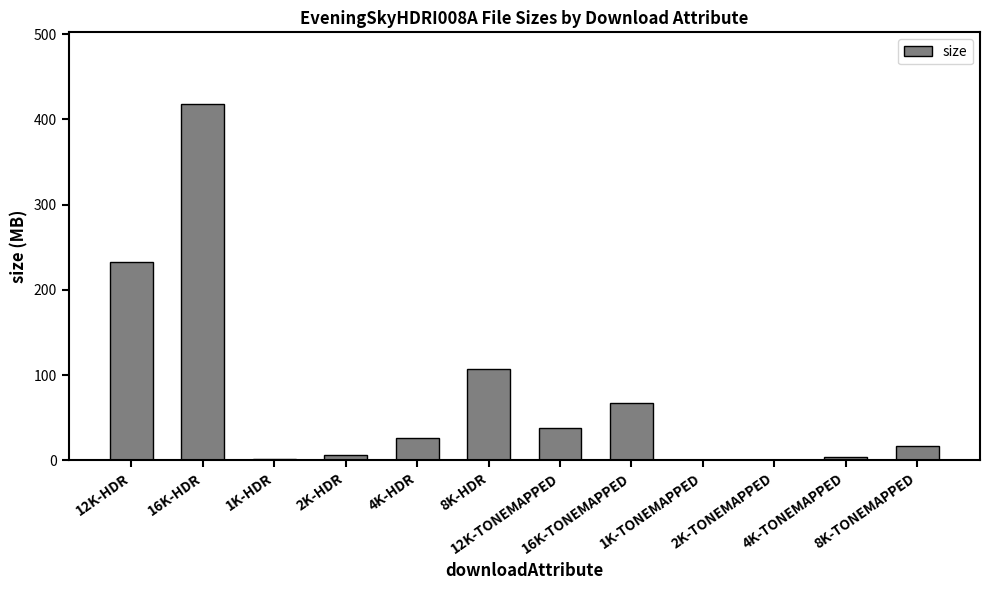

How many categories are shown in the chart?

12